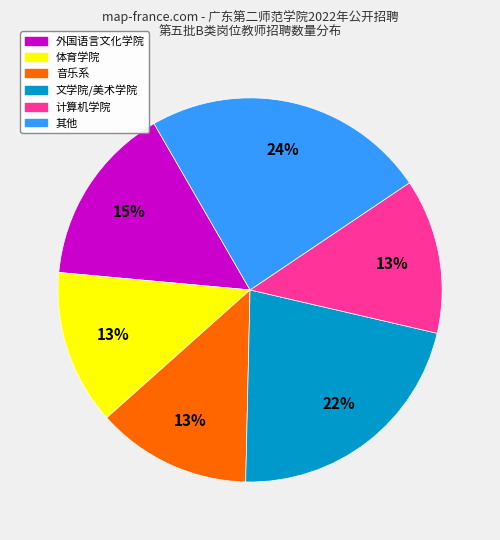

How many segments does this pie chart have?

6